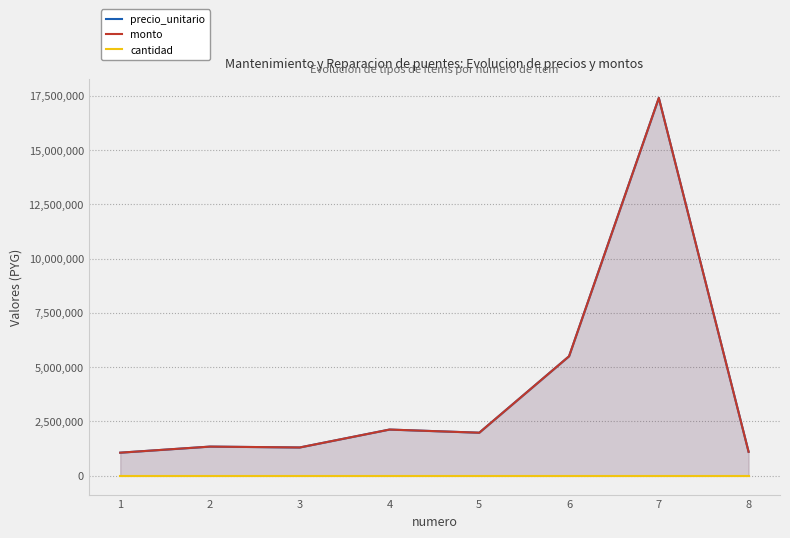

Is the value of monto at 8 greater than the value of precio_unitario at 4?

No